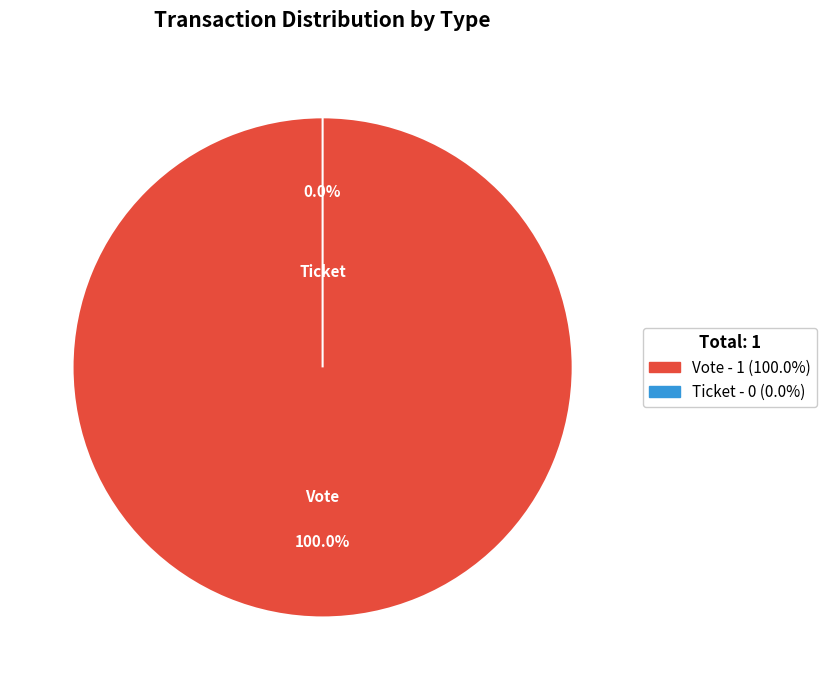

To the nearest percent, what is the difference between the largest and smallest slice percentages?

100%